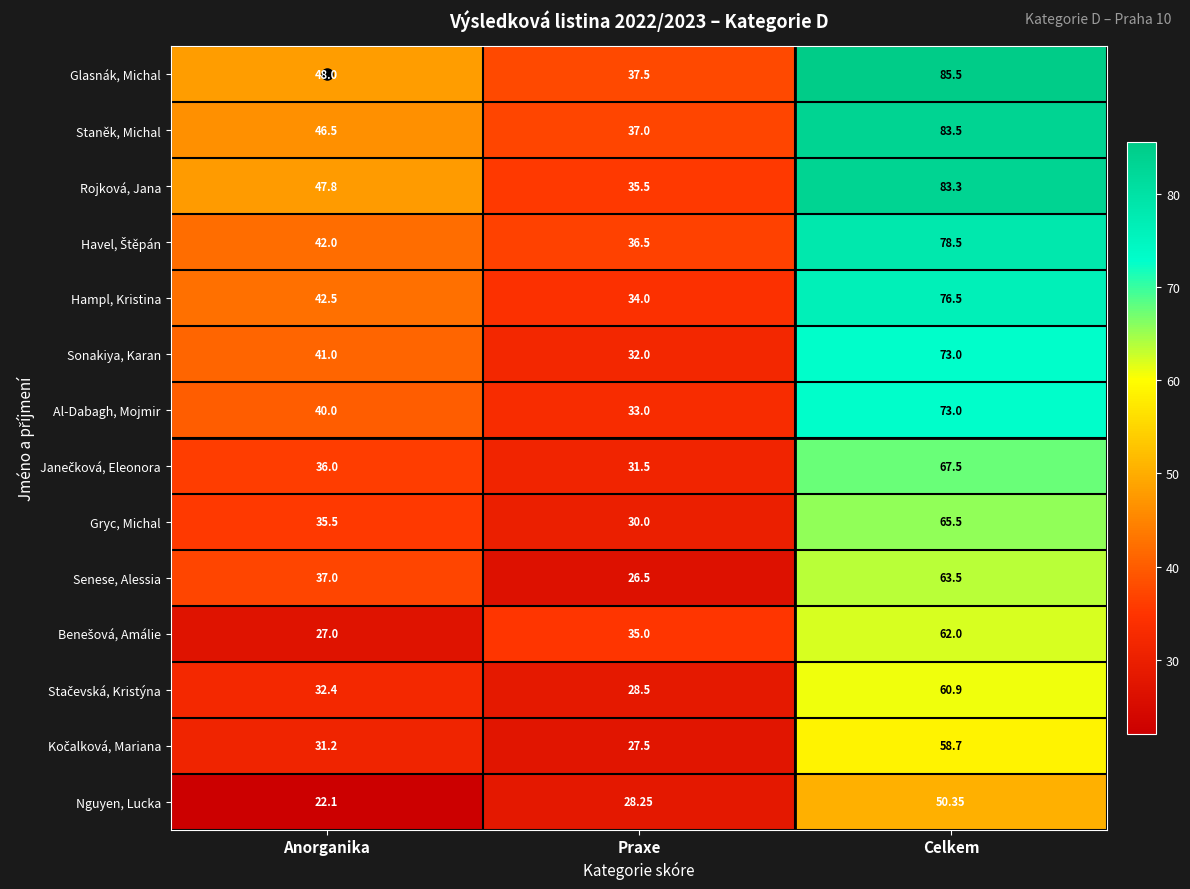

Which category has the lowest value in the Senese, Alessia series?

Praxe